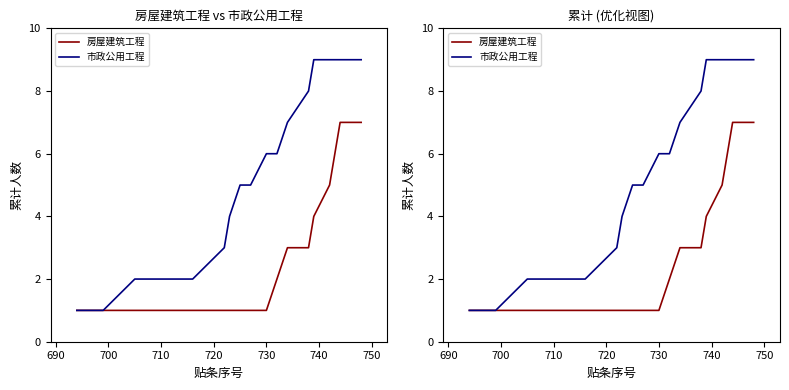

True or false: 房屋建筑工程 and 市政公用工程 intersect in this chart.

False